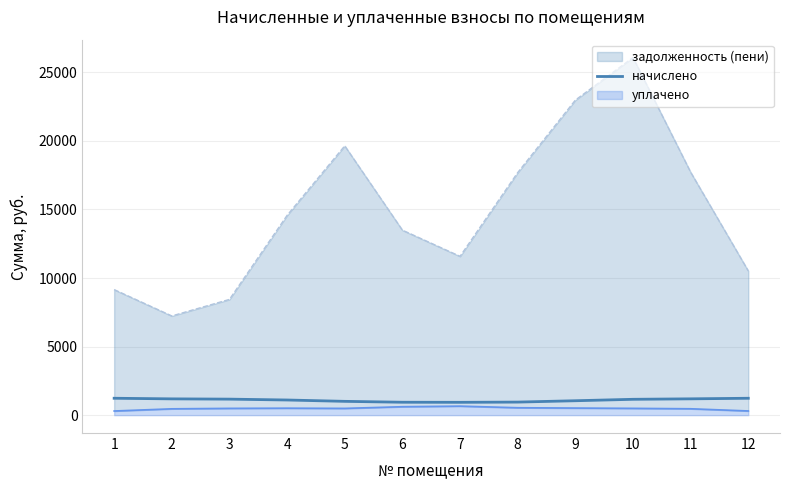

What is the highest value of the начислено series?

1232.0